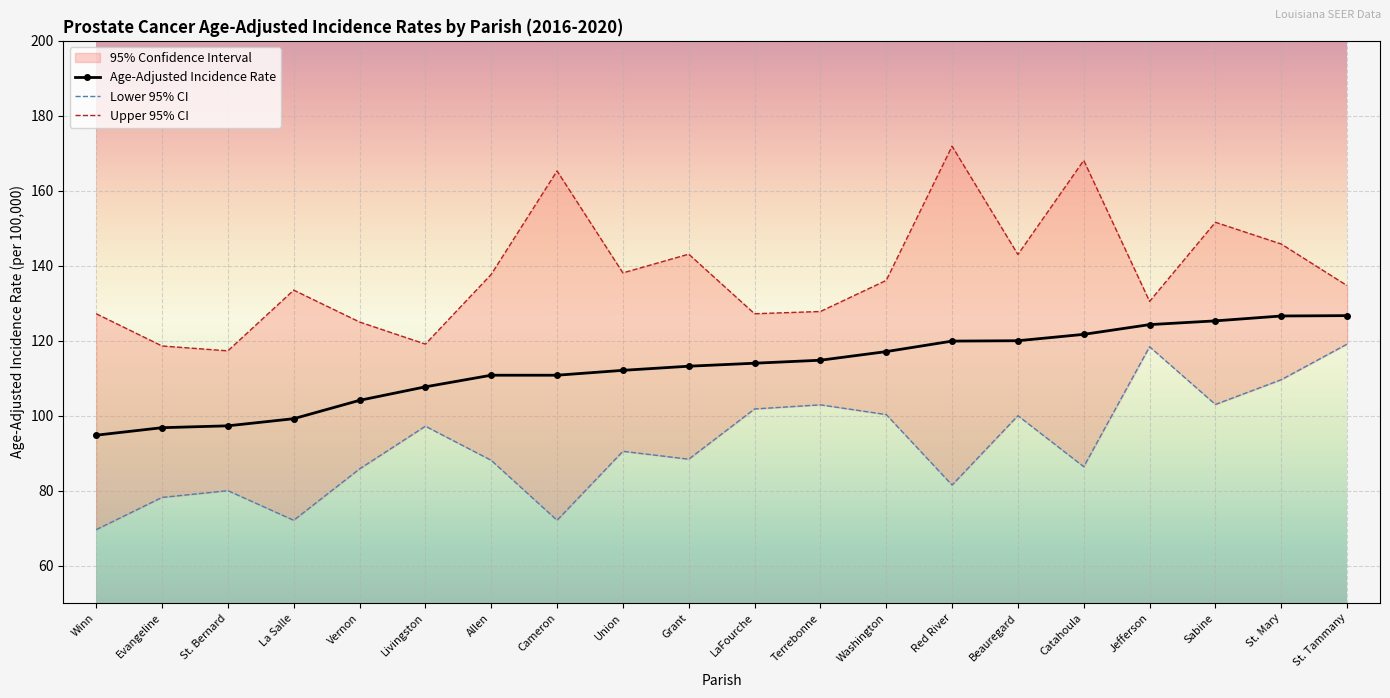

The Age-Adjusted Incidence Rate series shows 46.1 at Winn. True or false?

False